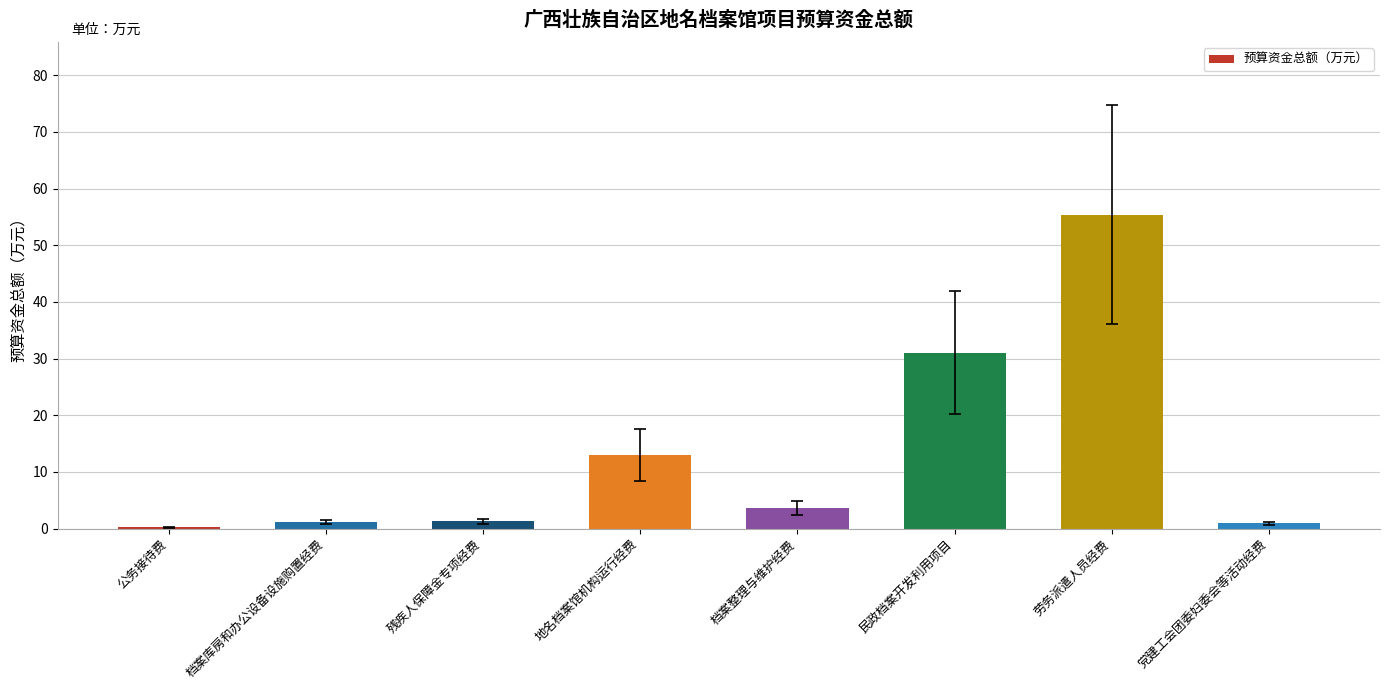

Between 档案整理与维护经费 and 公务接待费, which is larger?

档案整理与维护经费